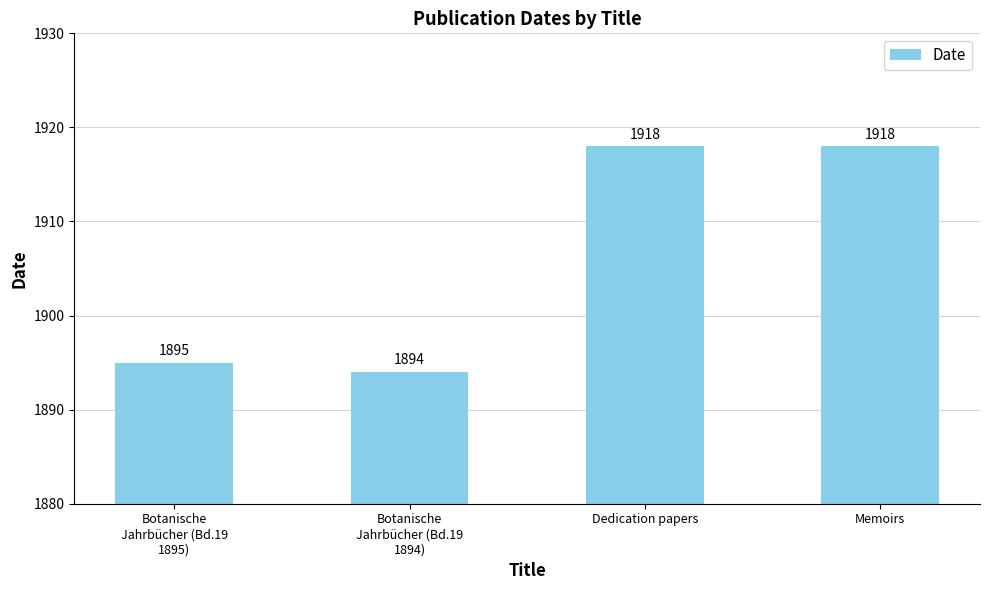

How many bars are there in total?

4